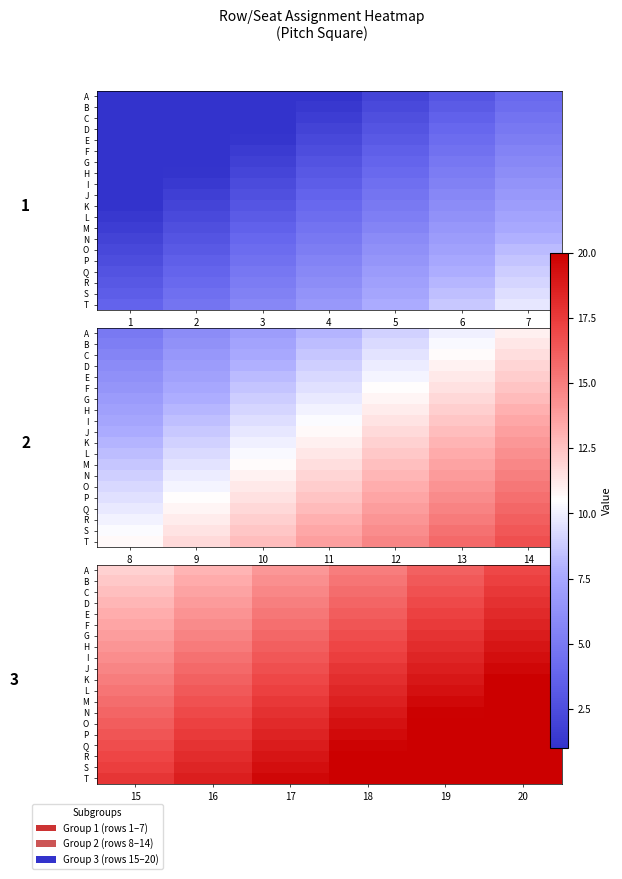

Which label corresponds to the smallest value in the chart?

15